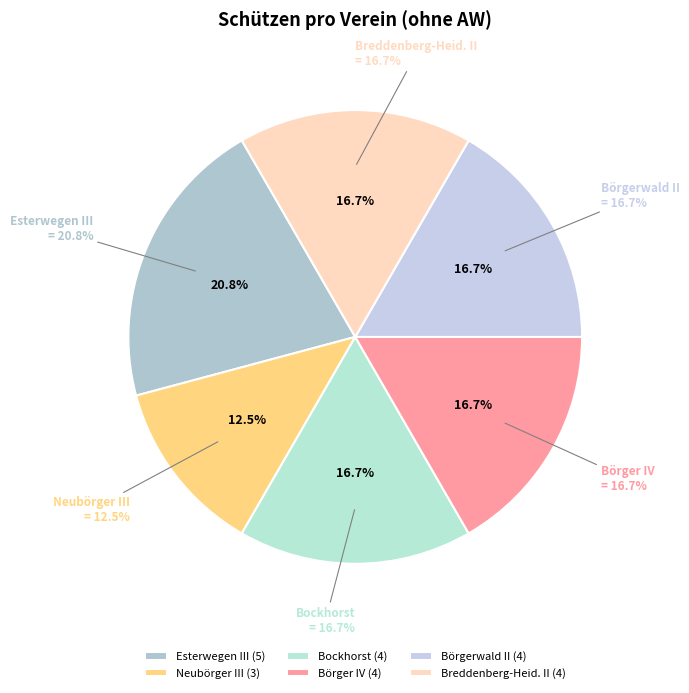

Is there a majority slice in this chart?

No